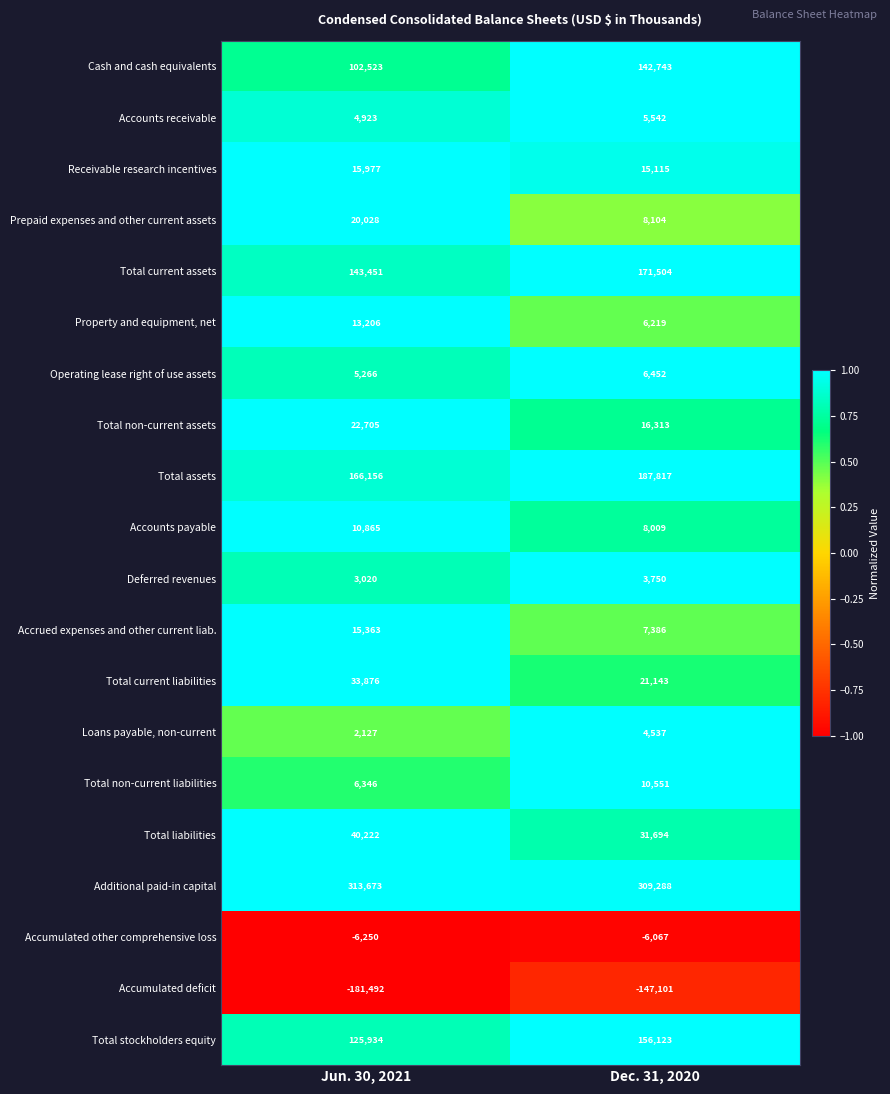

Which category has the highest value across all series?

Jun. 30, 2021